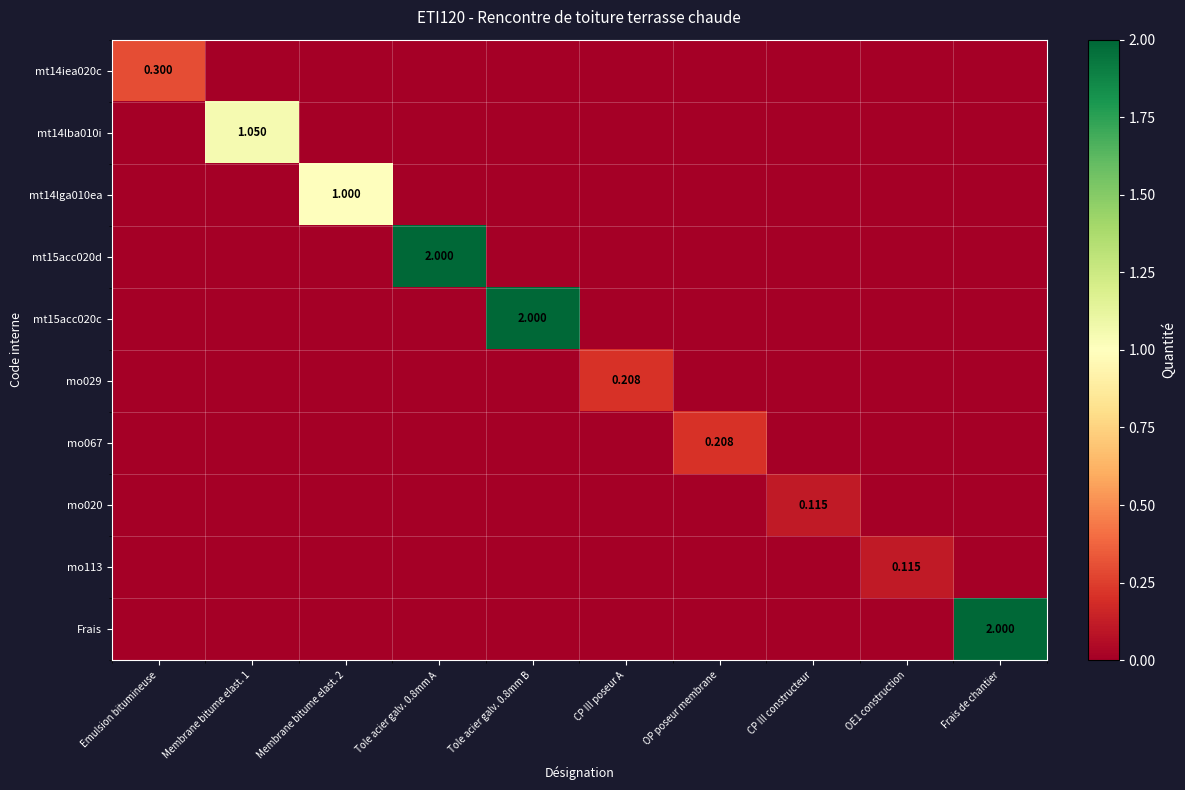

Rank the categories by mt14lba010i value from highest to lowest.

Membrane bitume elast. 1, Emulsion bitumineuse, Membrane bitume elast. 2, Tole acier galv. 0.8mm A, Tole acier galv. 0.8mm B, CP III poseur A, OP poseur membrane, CP III constructeur, OE1 construction, Frais de chantier